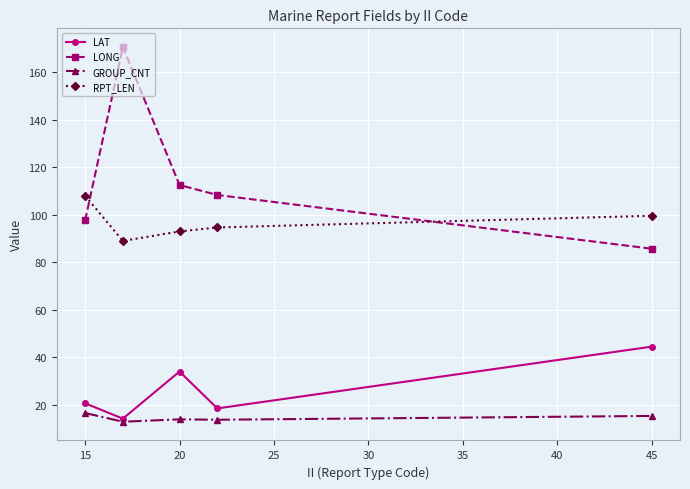

What is the maximum value for LAT?

44.6